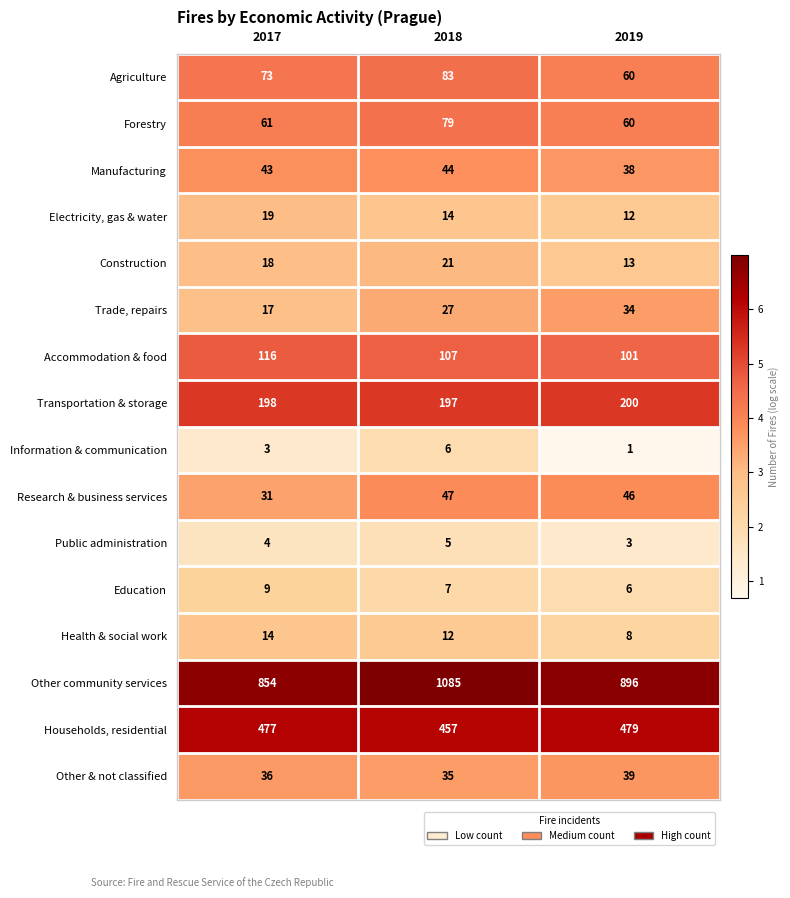

Which series has the widest spread of values?

Other community services